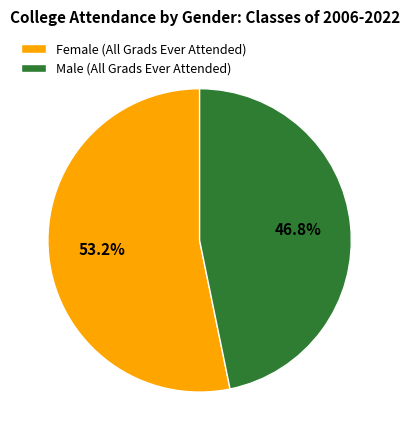

What percentage is the Female (All Grads Ever Attended) slice, to the nearest percent?

53%